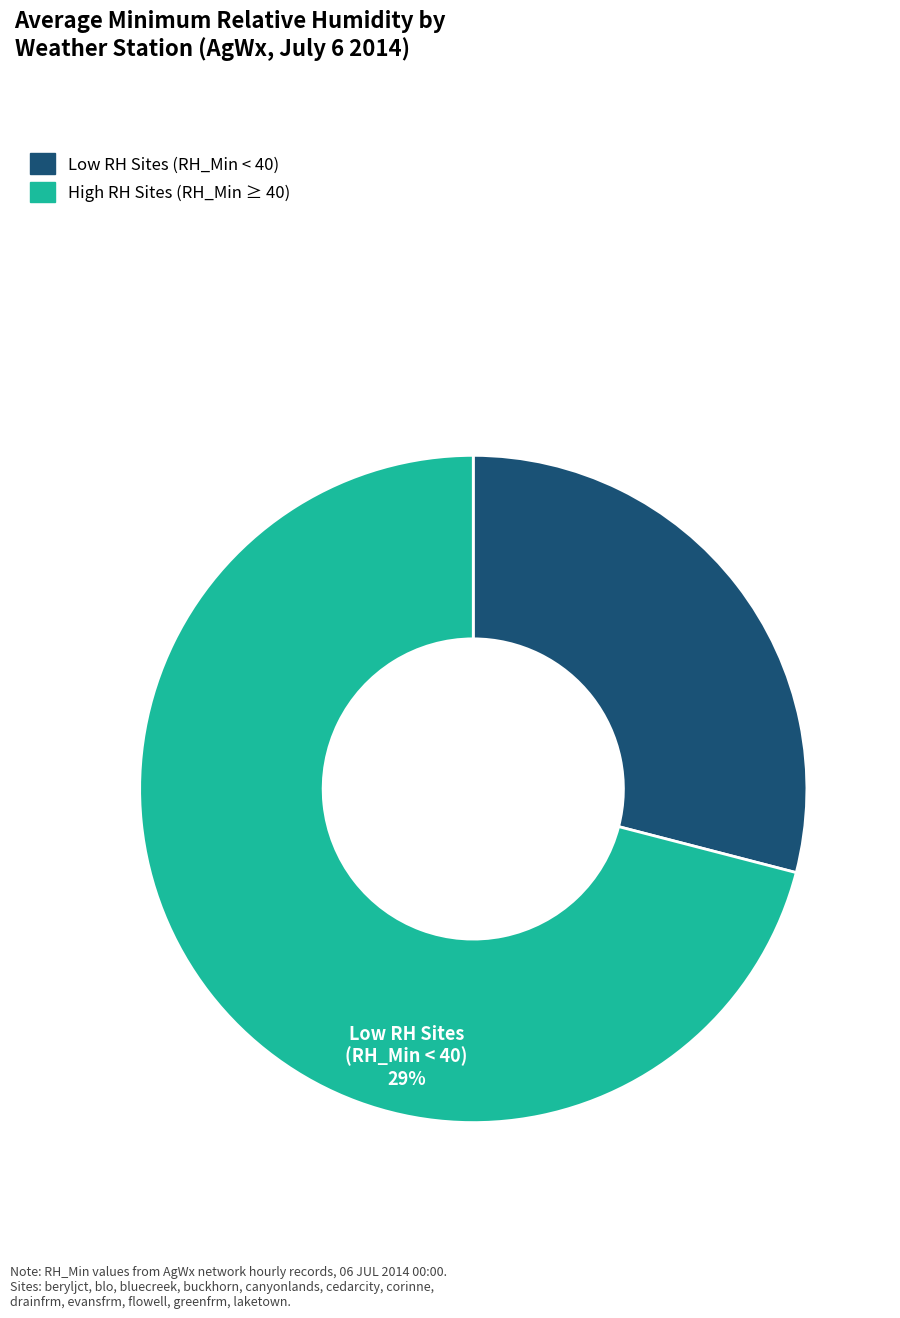

Is there a majority slice in this chart?

Yes